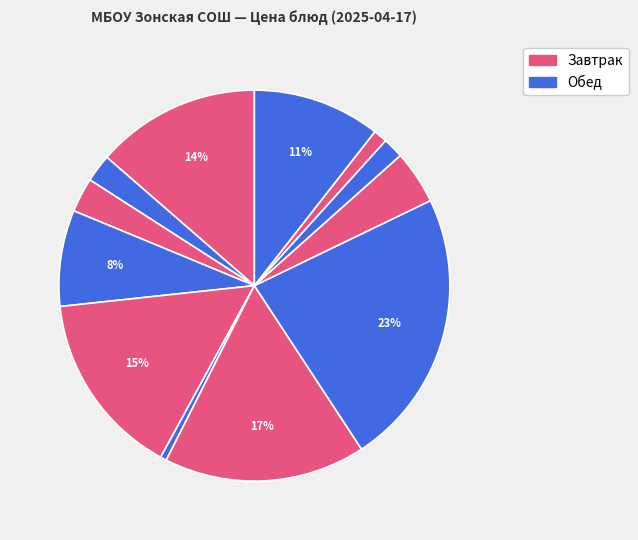

How many segments does this pie chart have?

12